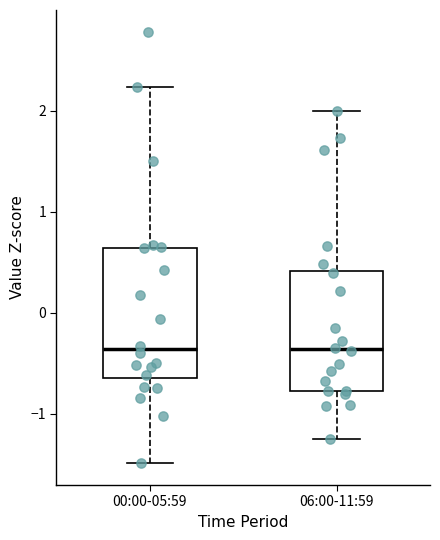

Reading left to right, transcribe this box plot: for each box, give where its median line is, the range the box spans, and where its two whiskers end, as read against the y-axis. The values are not printed on the chart, so give them approximately, as read against the axis.

00:00-05:59: median -0.4, box -0.6 to 0.6, whiskers -1.5 to 2.2
06:00-11:59: median -0.4, box -0.8 to 0.4, whiskers -1.2 to 2.0